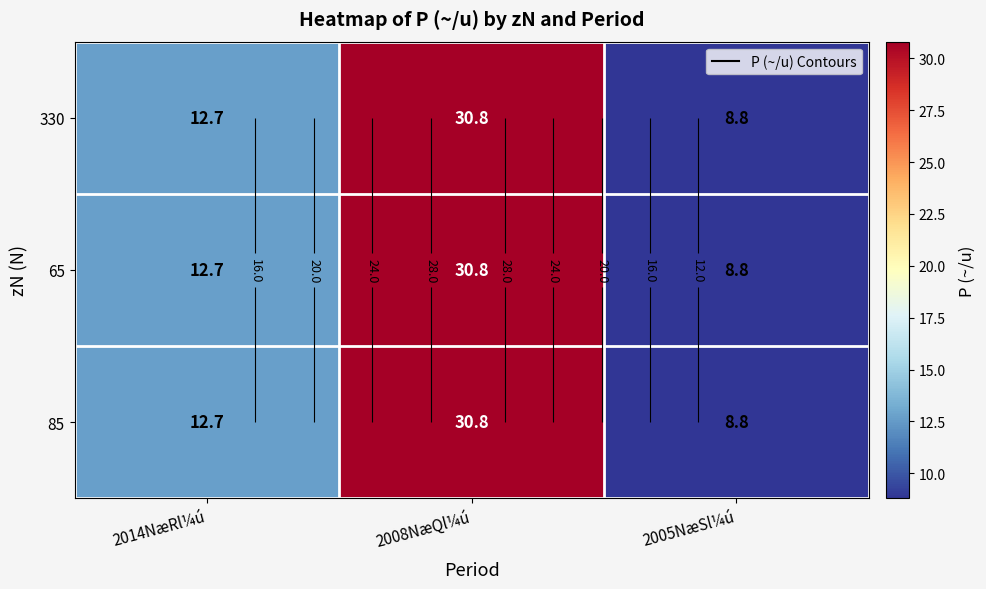

Which category has the lowest value across all series?

2005NæSl¼ú